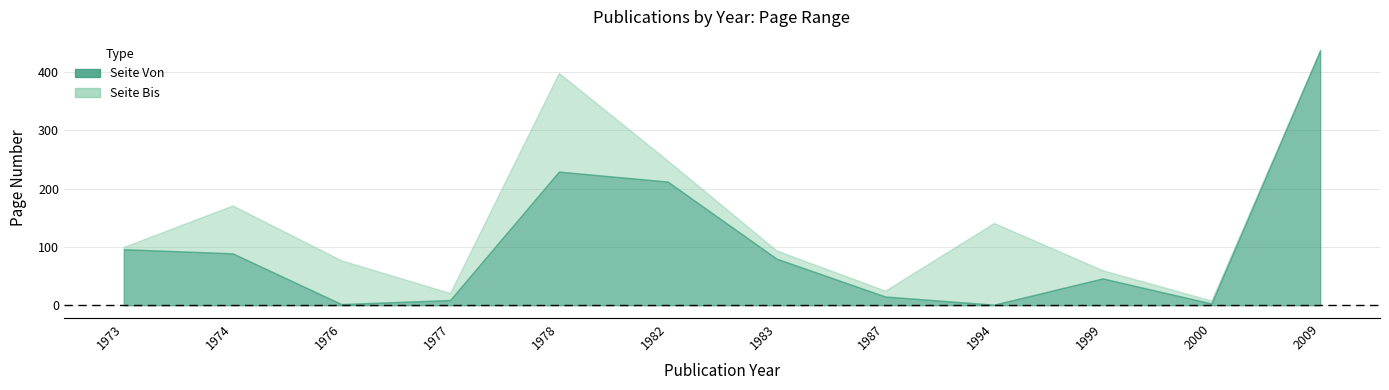

At which category does Seite Von reach its first local peak?

1978